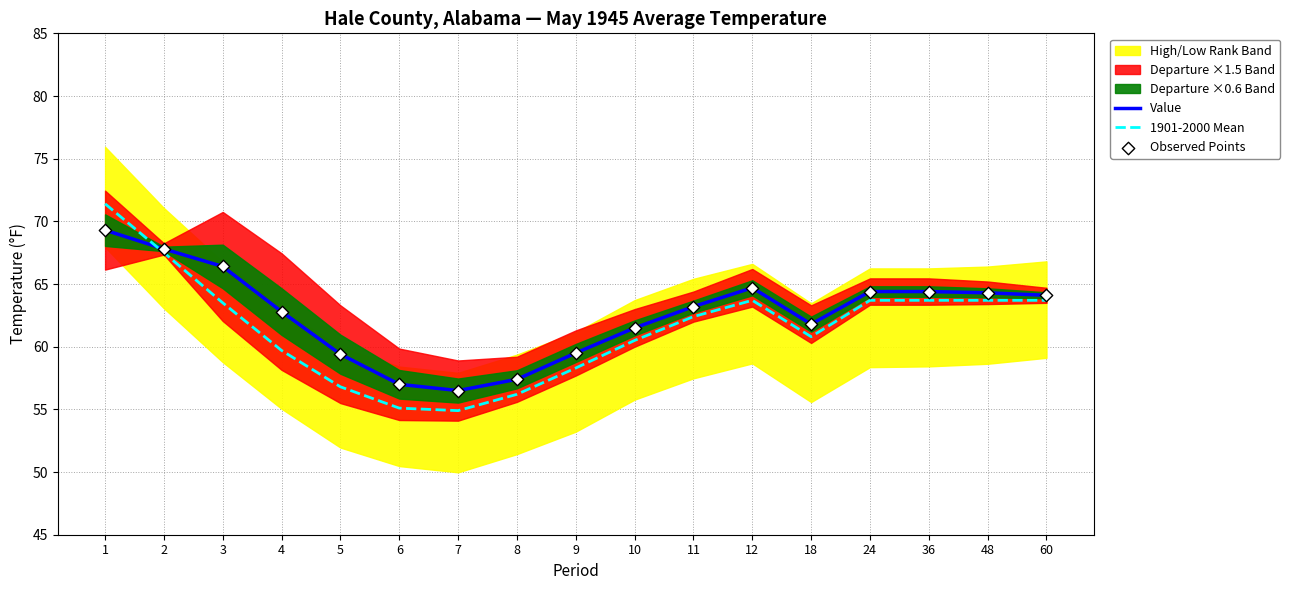

Is the value of Observed Points at 60 greater than the value of 1901-2000 Mean at 10?

Yes